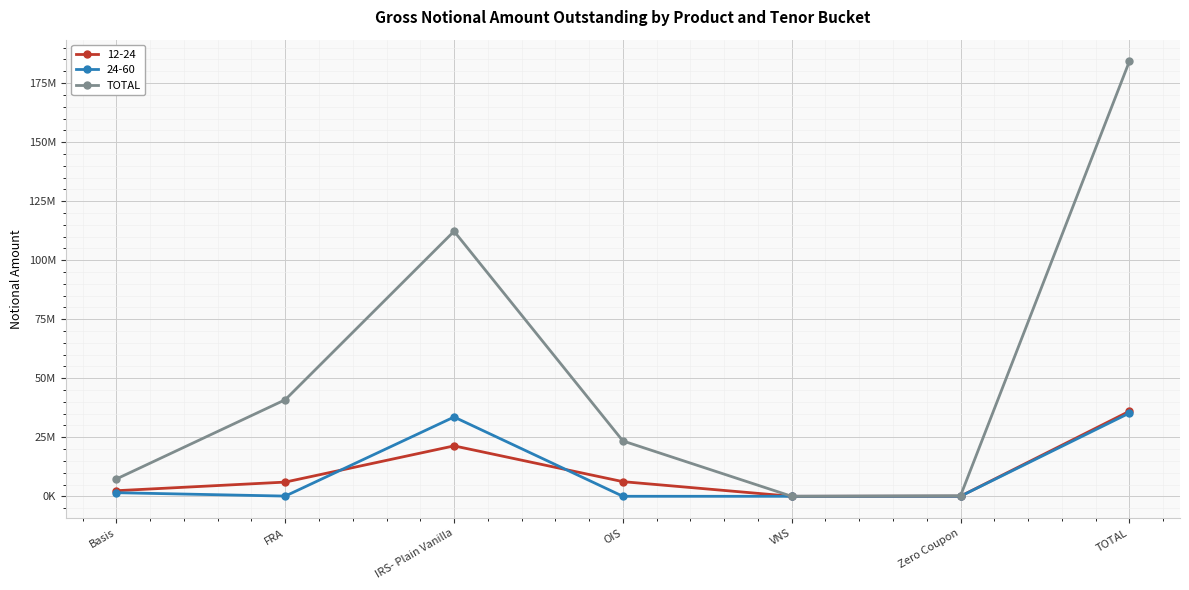

What are all the series names shown in the legend?

12-24, 24-60, TOTAL